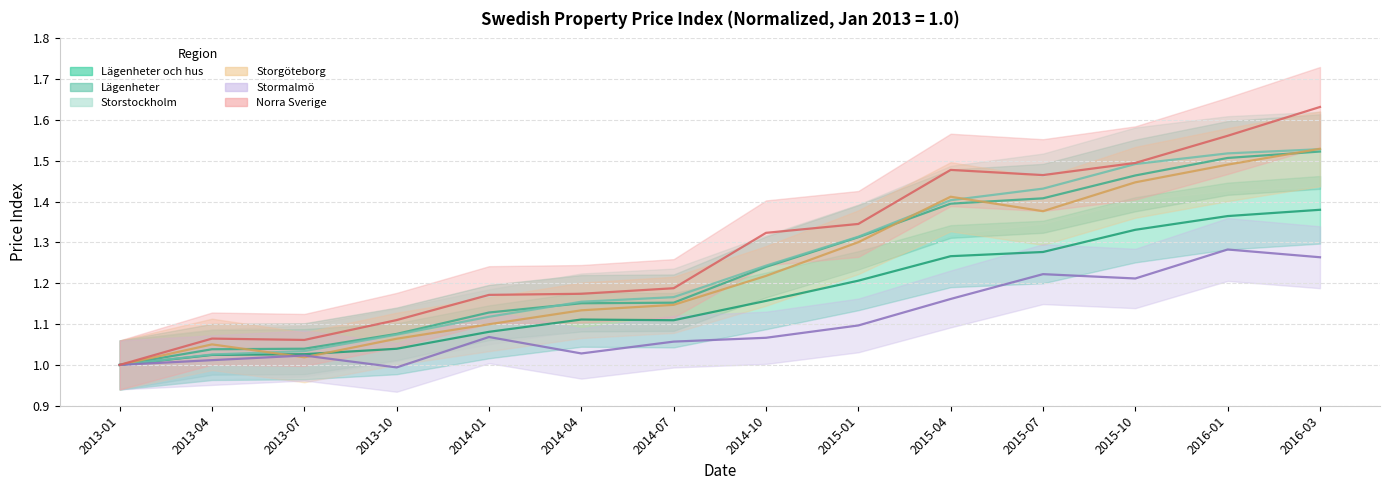

The value of Storgöteborg at 2015-10 is 1.9. True or false?

False